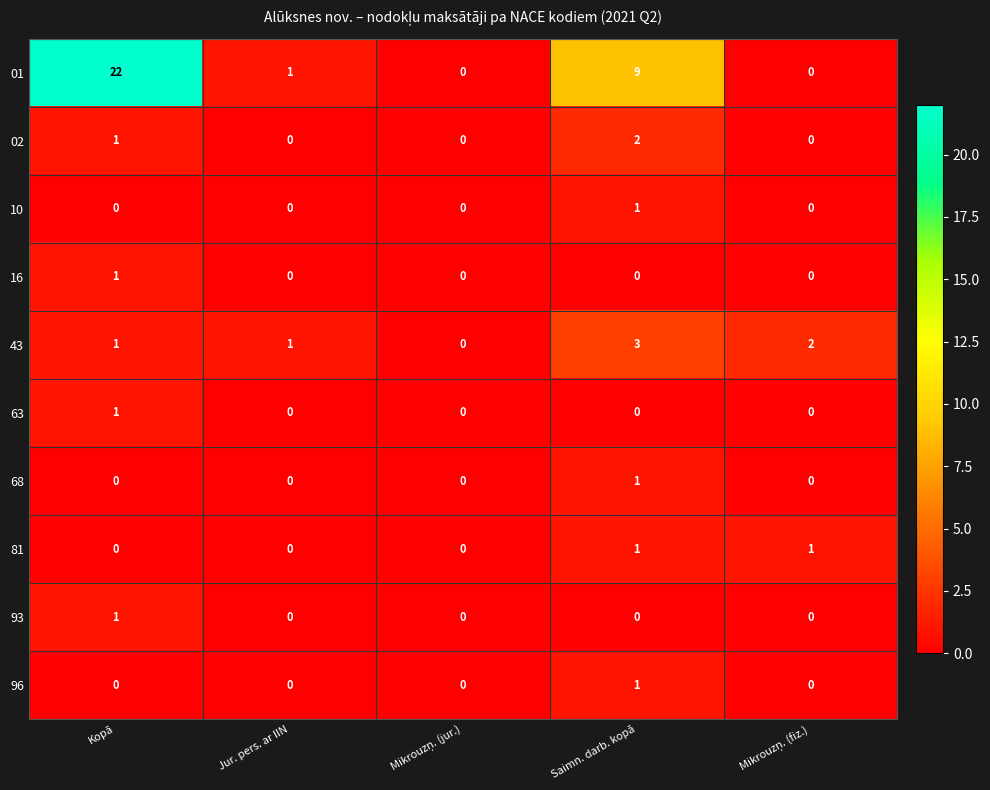

What is the total value across all series at Saimn. darb. kopā?

18